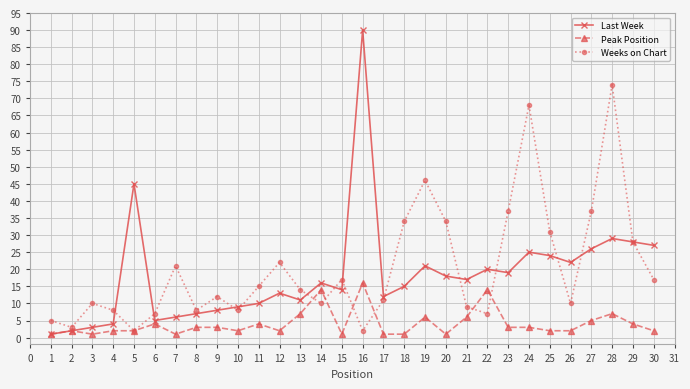

Reading left to right, what are all the values shown in this chart?

Last Week: 1	2	3	4	45	5	6	7	8	9	10	13	11	16	14	90	12	15	21	18	17	20	19	25	24	22	26	29	28	27
Peak Position: 1	2	1	2	2	4	1	3	3	2	4	2	7	14	1	16	1	1	6	1	6	14	3	3	2	2	5	7	4	2
Weeks on Chart: 5	3	10	8	2	7	21	8	12	8	15	22	14	10	17	2	11	34	46	34	9	7	37	68	31	10	37	74	28	17